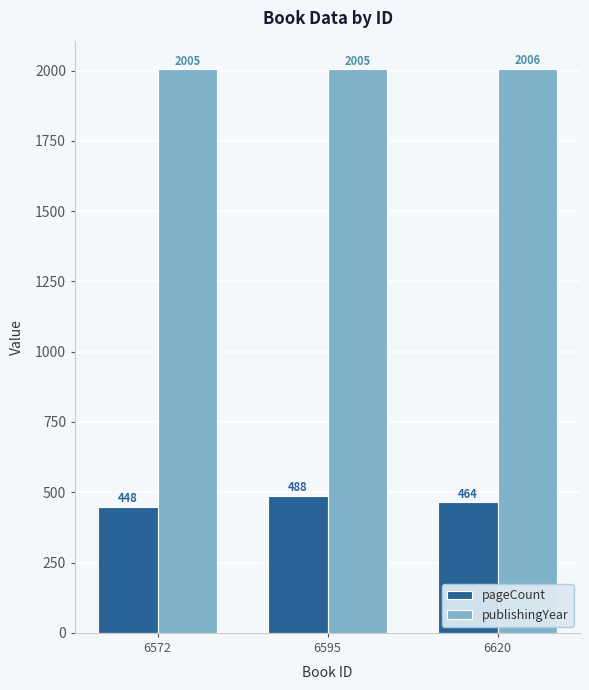

What is the spread (max minus min) of values at 6595?

1517